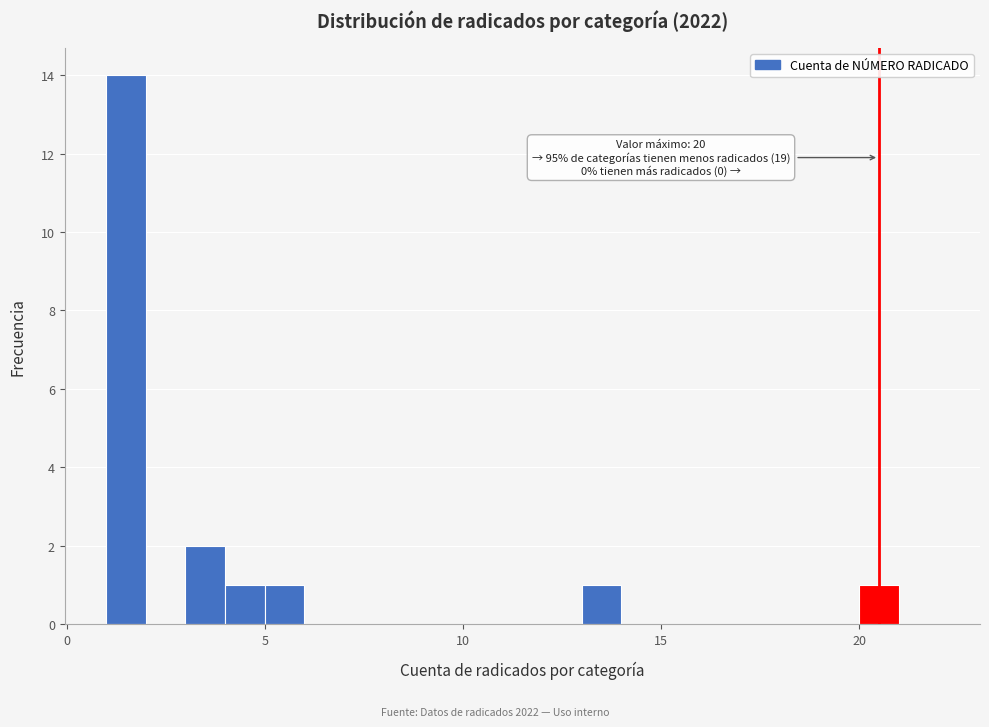

Read against the x-axis, roughly where is the centre of the tallest bar?

1.5